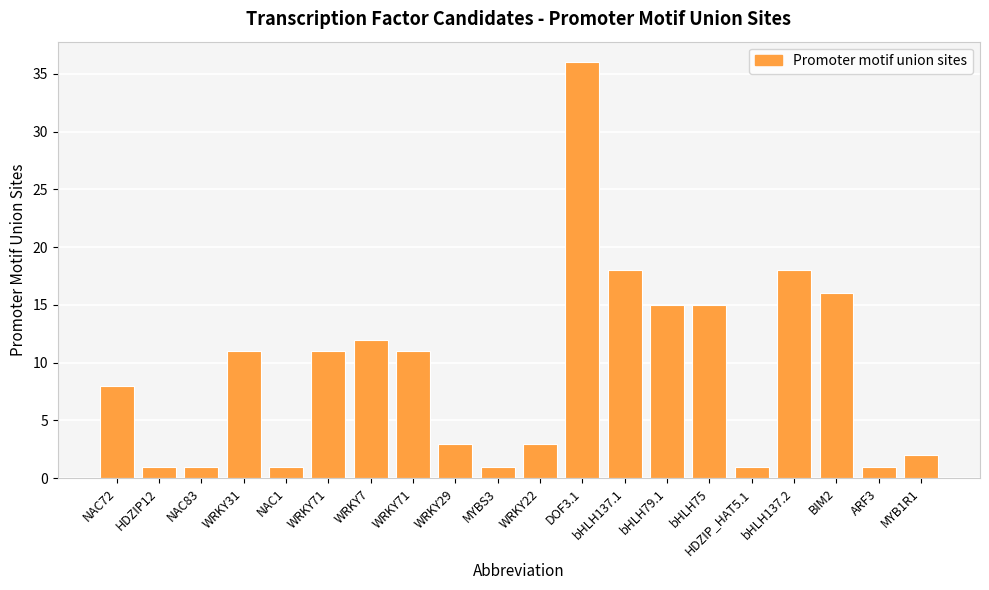

What is the label of the 13th bar from the left?

bHLH137.1